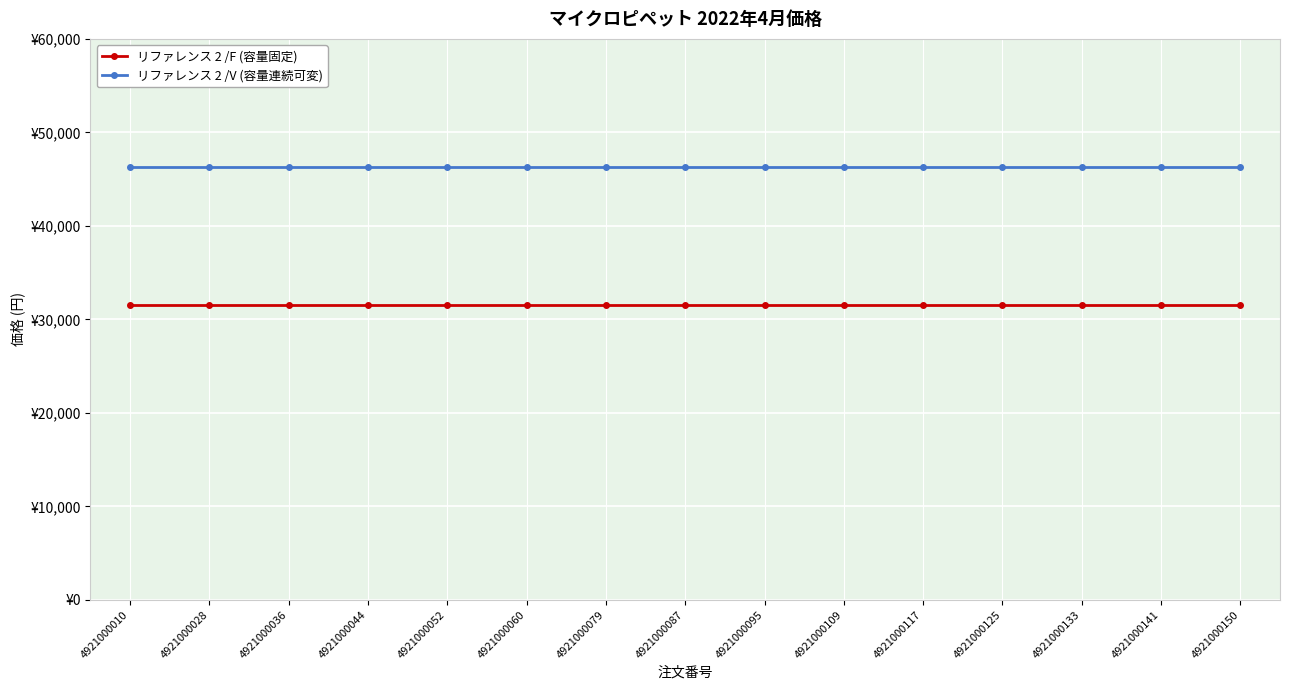

What are all the series names shown in the legend?

リファレンス 2 /F (容量固定), リファレンス 2 /V (容量連続可変)